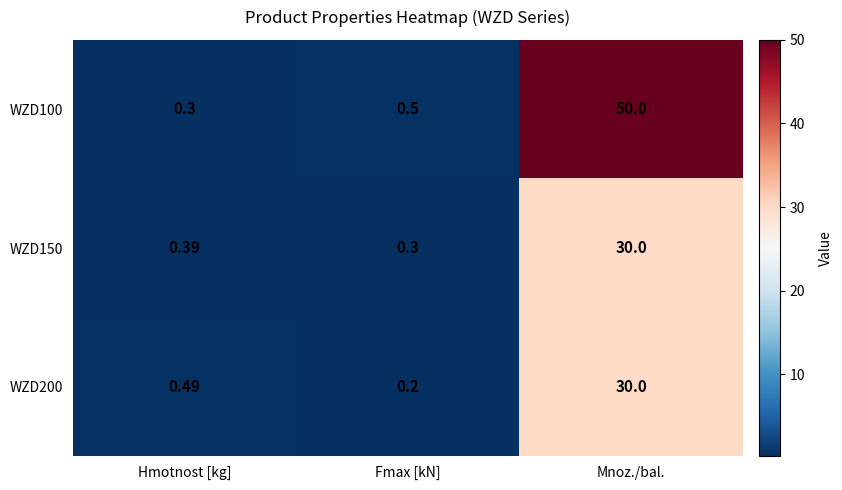

List the labels in order of WZD150 value, smallest first.

Fmax [kN], Hmotnost [kg], Mnoz./bal.